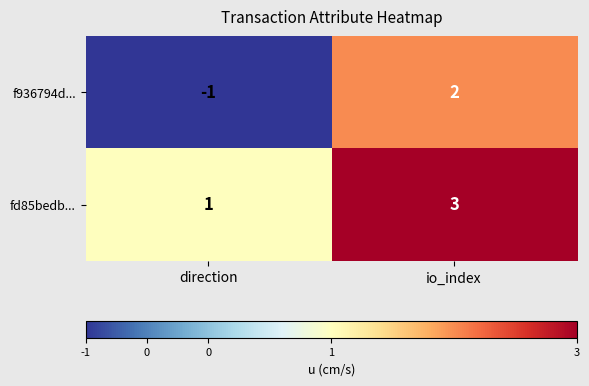

The fd85bedb... series shows 1 at direction. True or false?

True